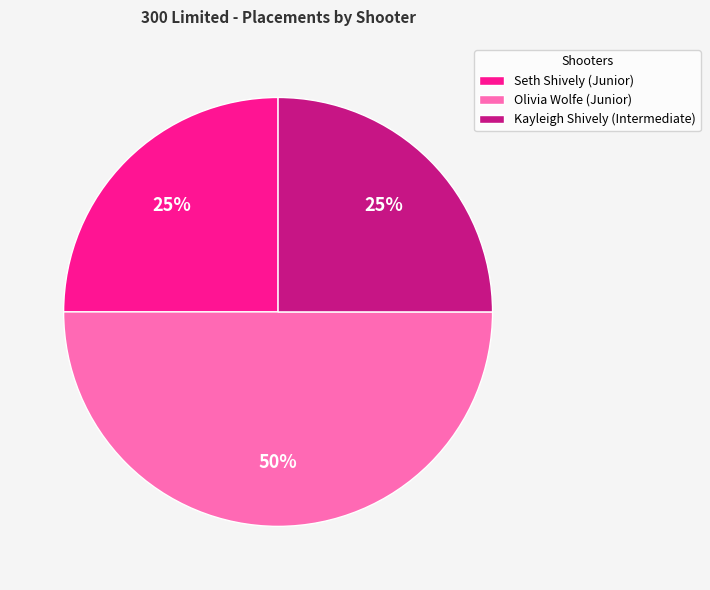

Does Seth Shively (Junior) account for over 50% of the chart?

No